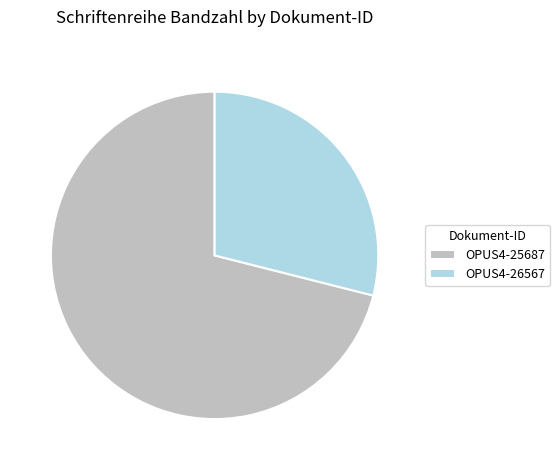

Approximately how many times larger is the value at OPUS4-26567 compared to OPUS4-25687?

0.4